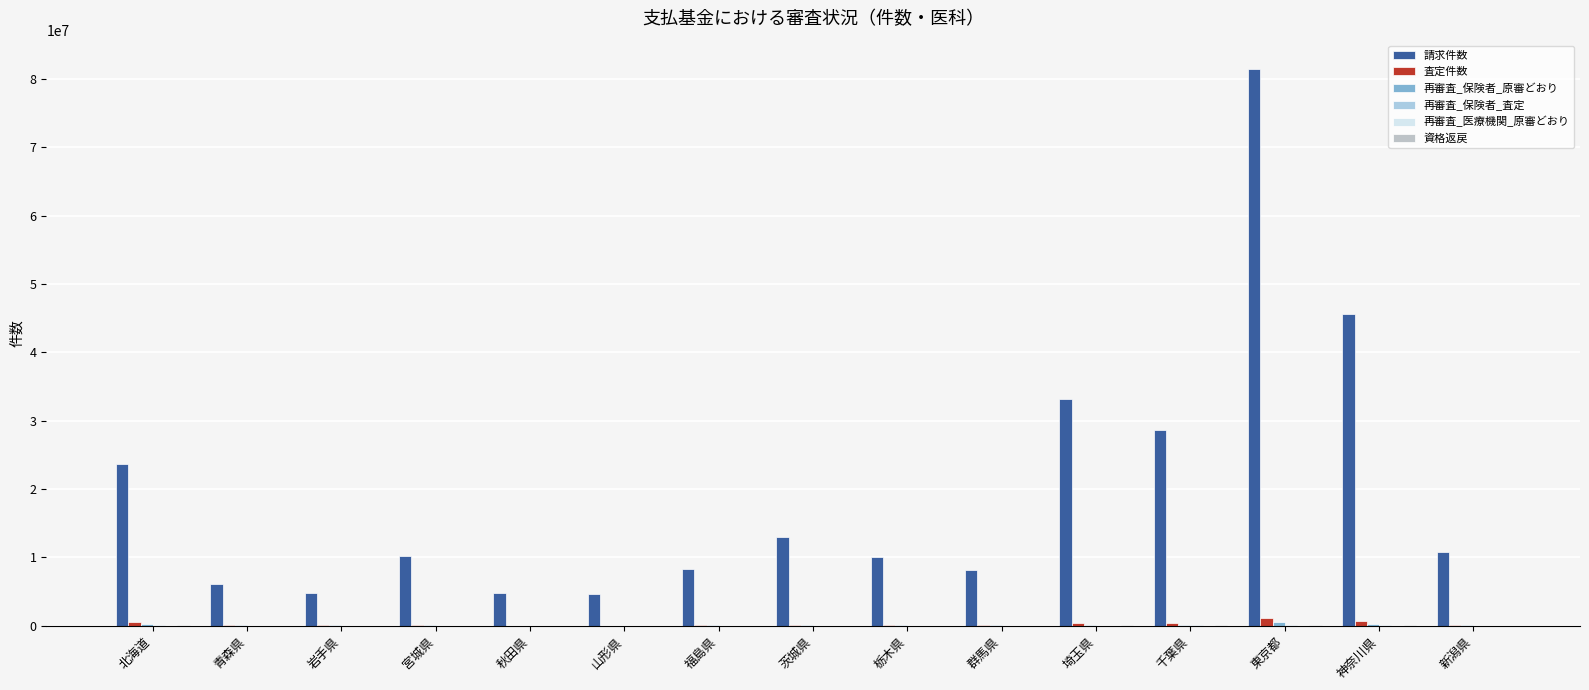

List the labels in order of 再審査_保険者_査定 value, smallest first.

秋田県, 山形県, 青森県, 新潟県, 岩手県, 福島県, 群馬県, 宮城県, 栃木県, 茨城県, 埼玉県, 千葉県, 神奈川県, 北海道, 東京都